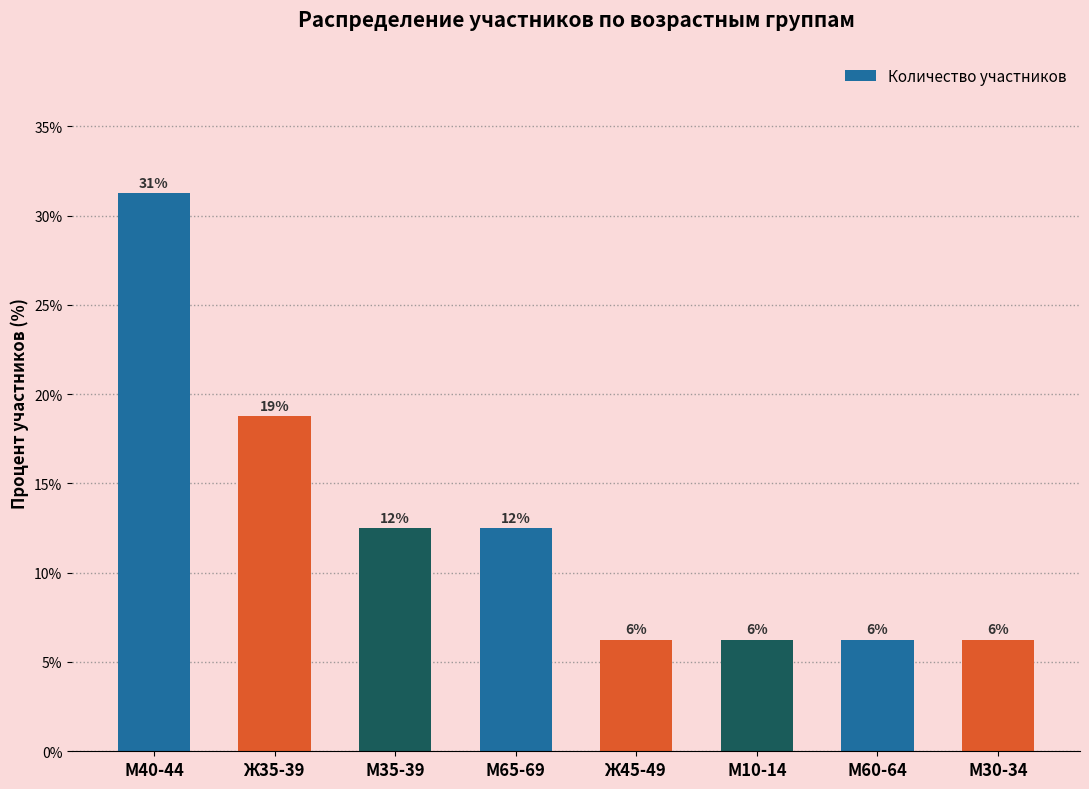

What is the average value?

12.5